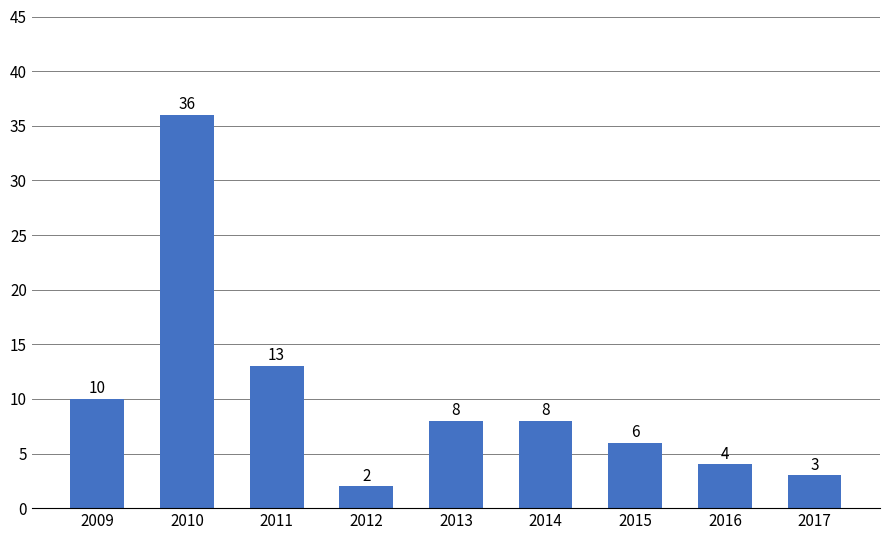

How many distinct data groups are displayed?

1